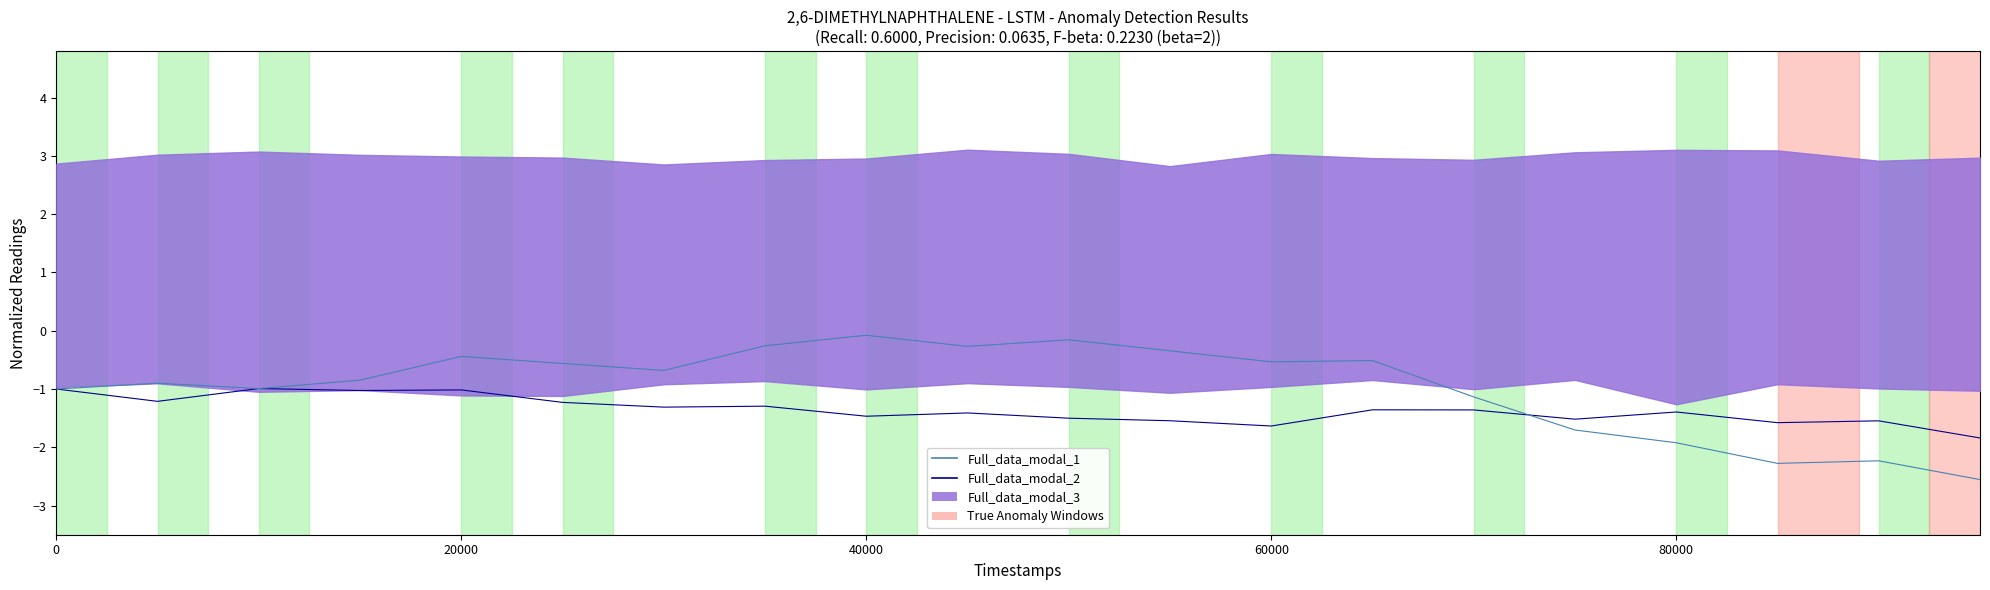

What is the maximum value shown in the chart?

-0.1